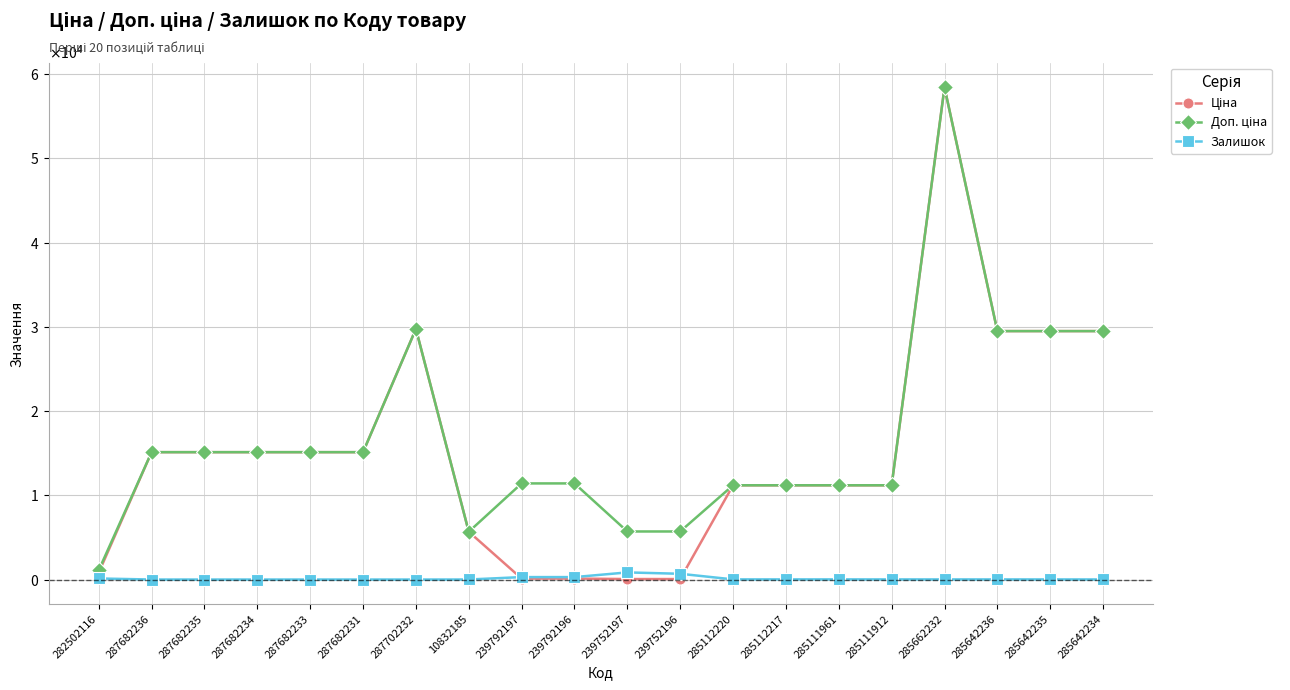

What is the difference between the highest and lowest values at 287682235?

15120.0